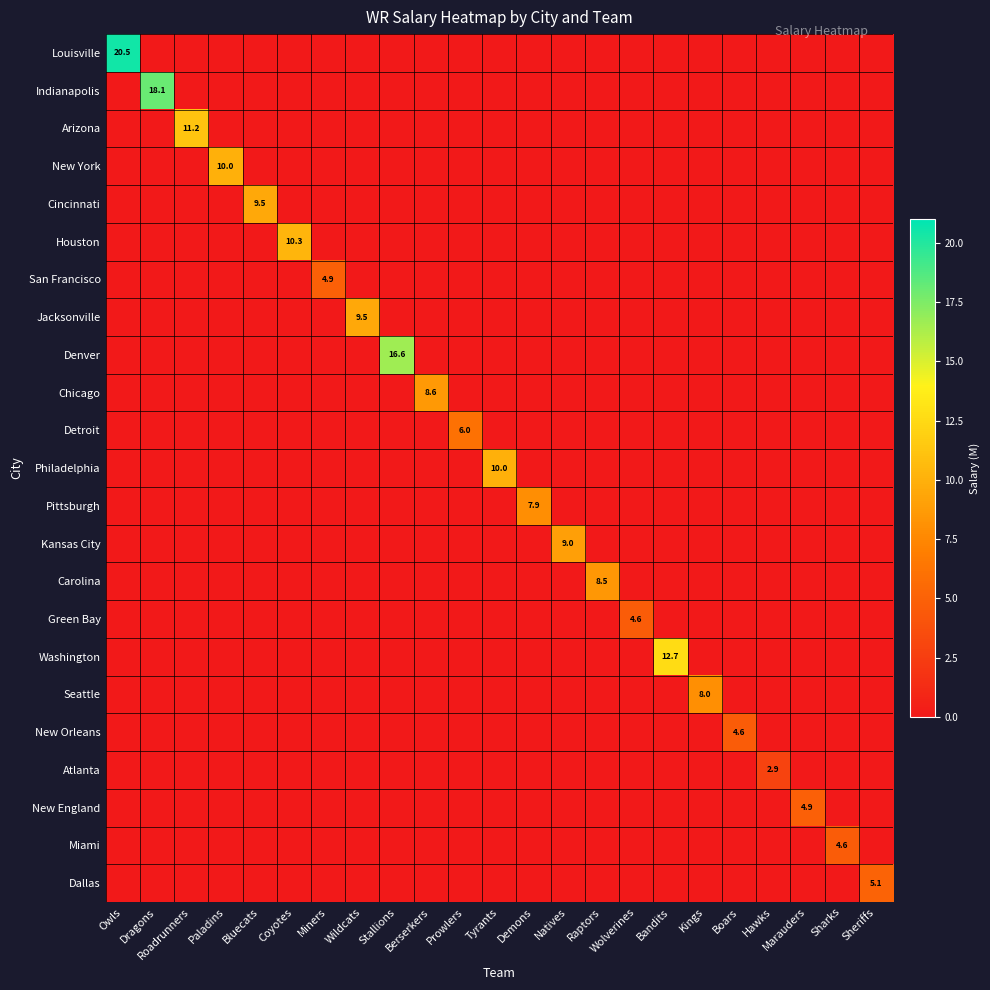

How many distinct data groups are displayed?

23